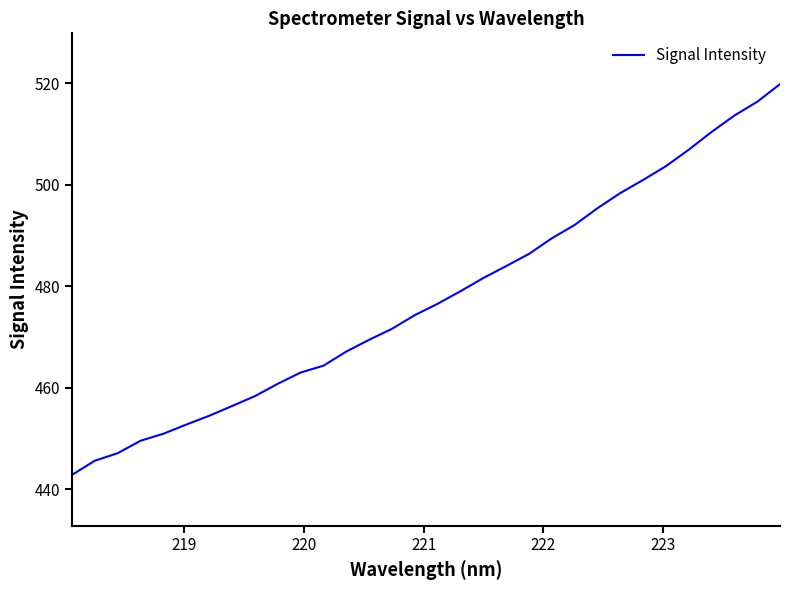

What is the difference between the maximum and minimum values?

77.0